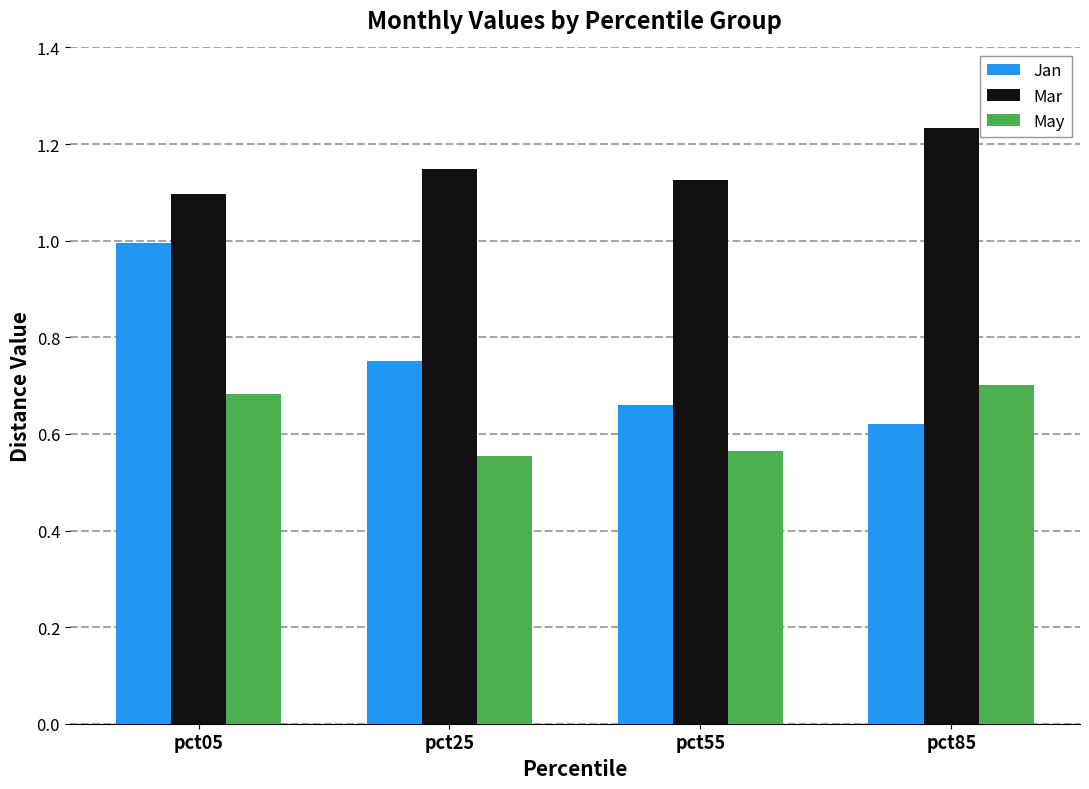

Where is Jan nearest to the value 0?

pct85